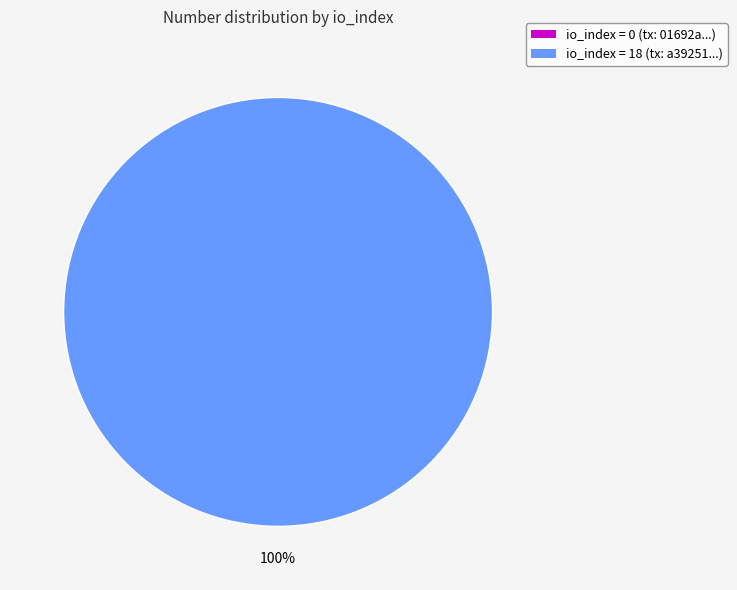

What is the smallest slice in the pie chart?

io_index=0